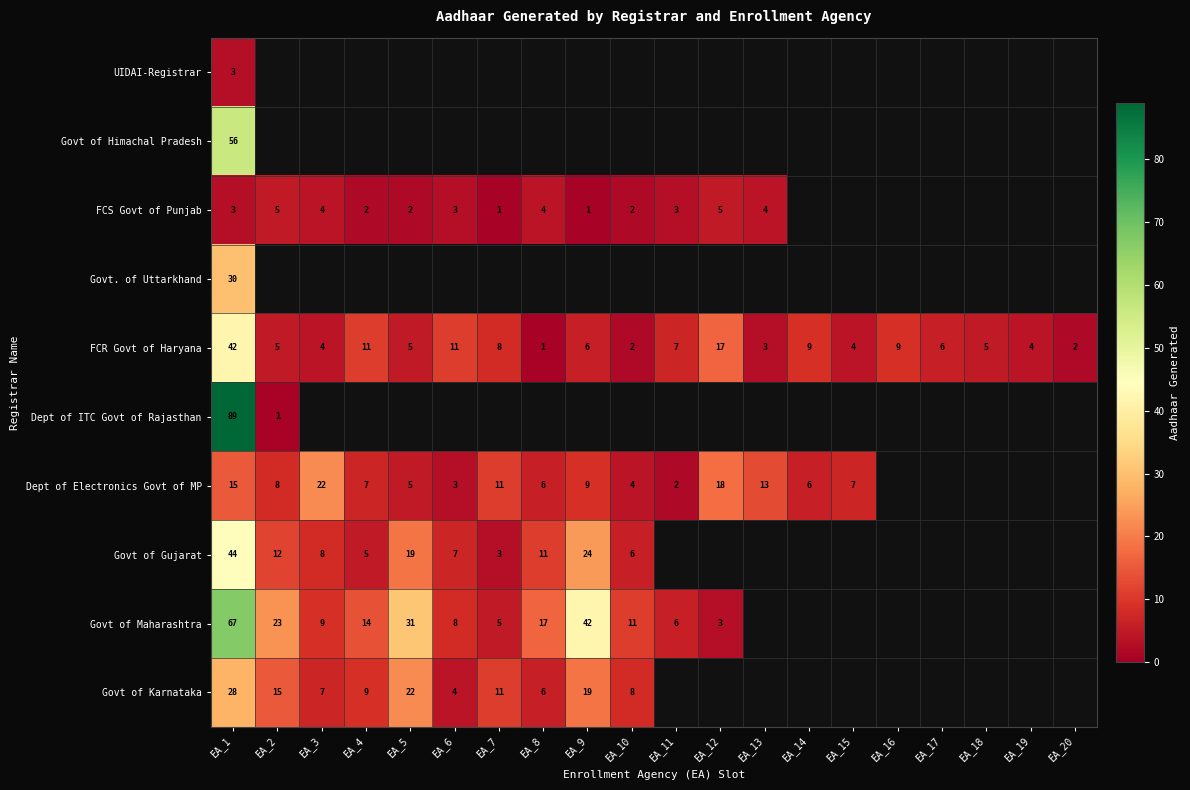

The Govt of Gujarat series shows 67 at EA_1. True or false?

False